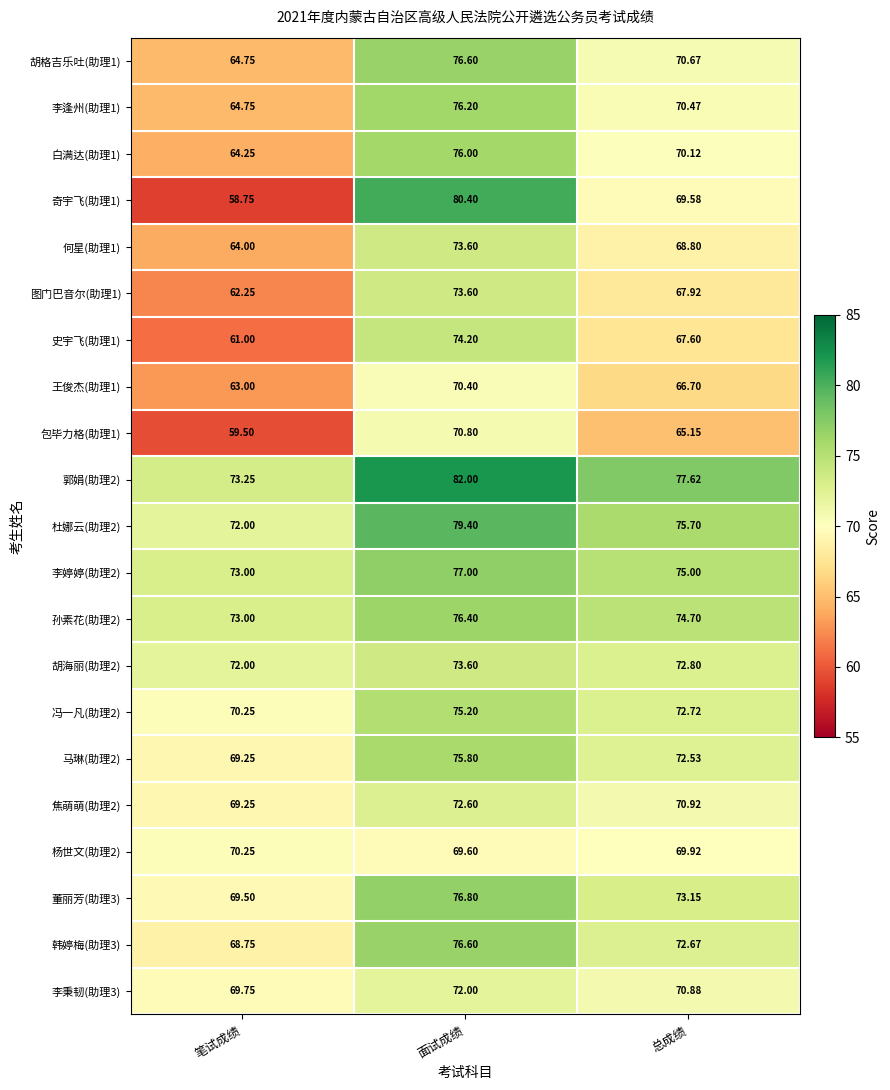

List the labels in order of 何星(助理1) value, largest first.

面试成绩, 总成绩, 笔试成绩